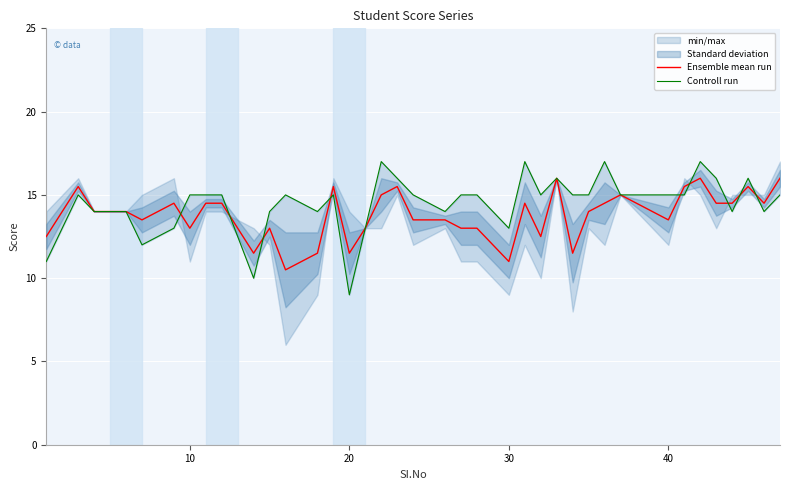

True or false: Ensemble mean run has a value of 11.5 at 20.

True